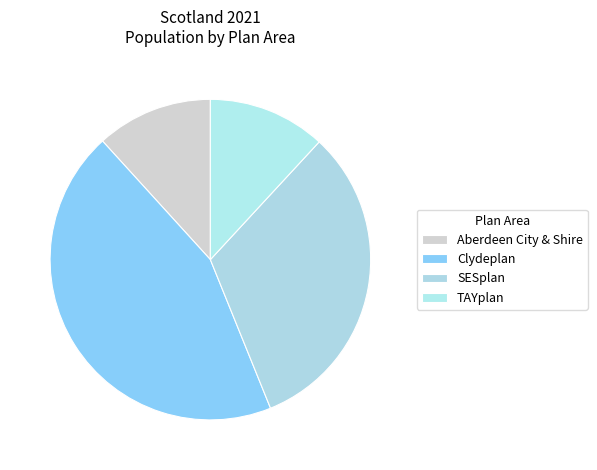

Does Clydeplan represent more than half of the total?

No